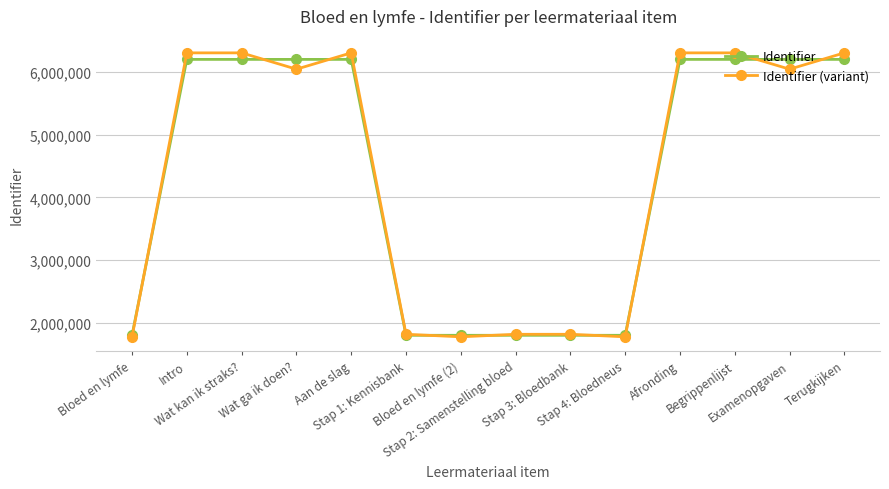

How many data points does each series have?

14